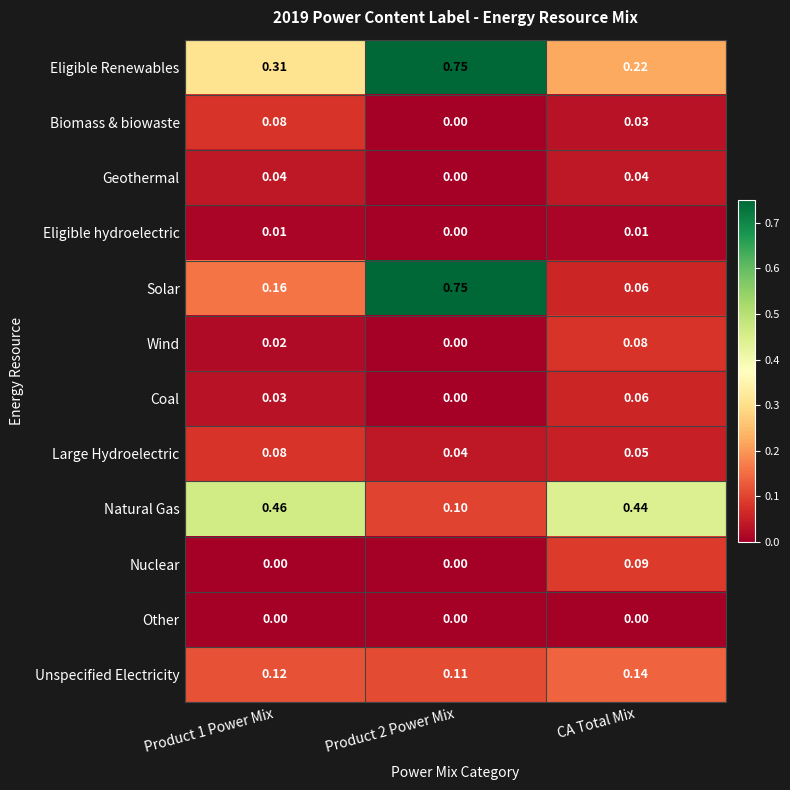

Between Product 1 Power Mix and Product 2 Power Mix, which series saw the biggest shift?

Solar